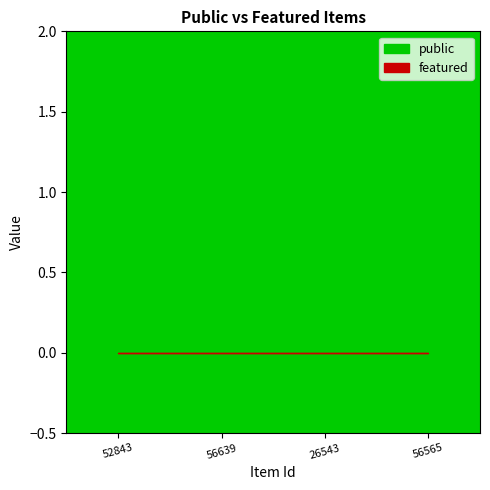

Rank the series by their maximum value, from highest to lowest.

public, featured